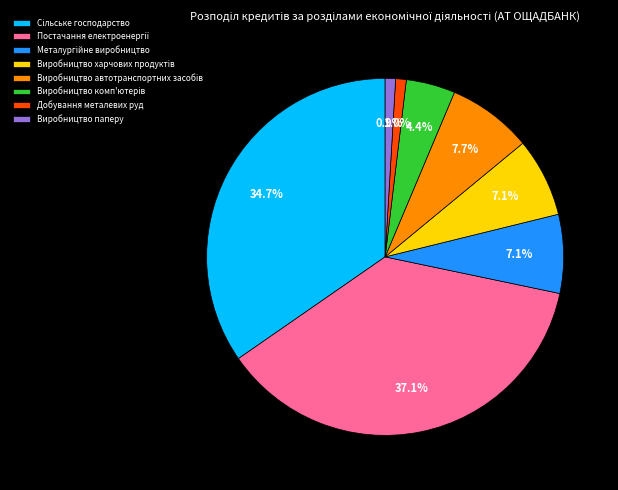

The Добування металевих руд slice represents 11% of the pie. True or false?

False